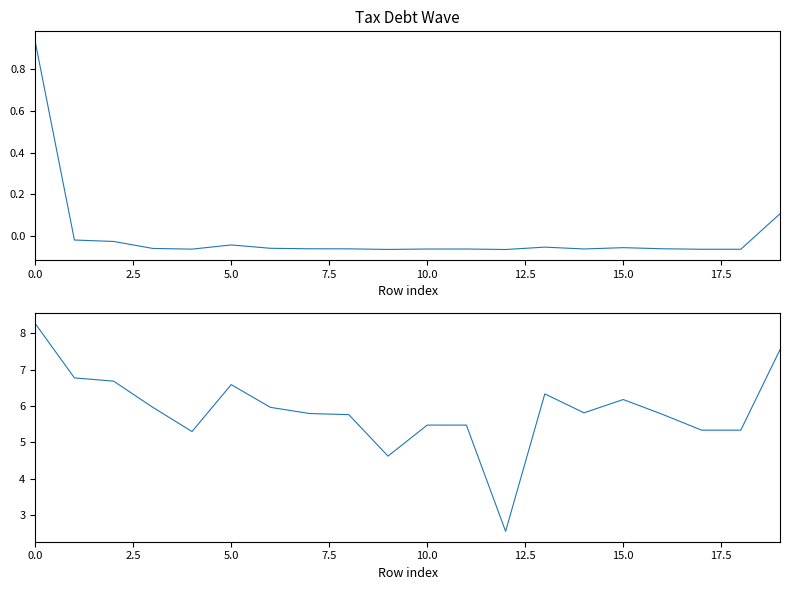

What is the difference between the highest and lowest values at 7.5?

6.0